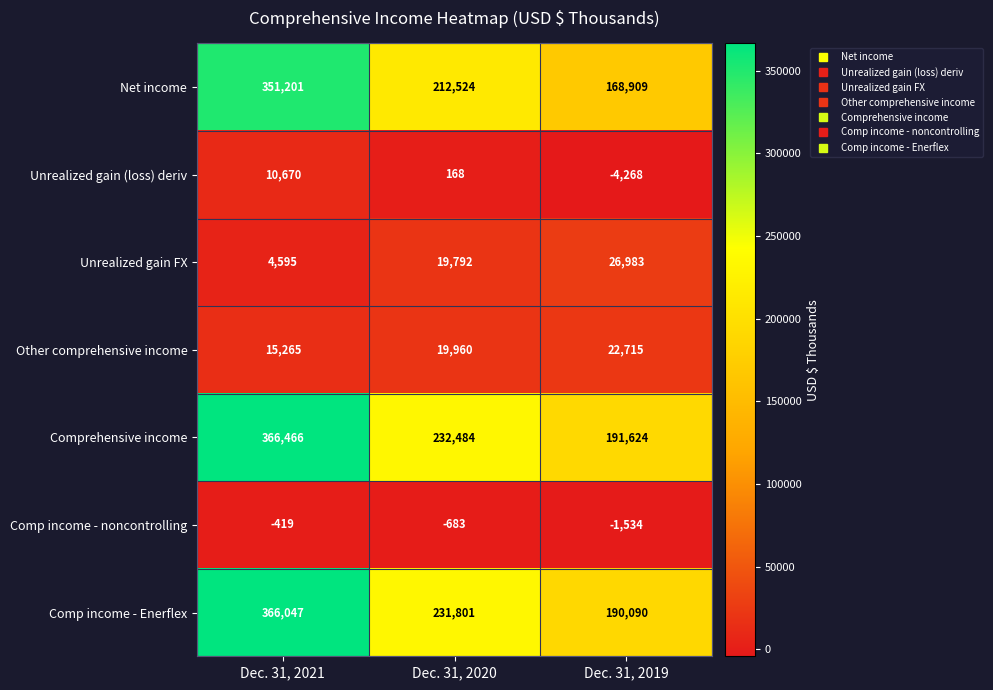

What is the spread (max minus min) of values at Dec. 31, 2020?

233167